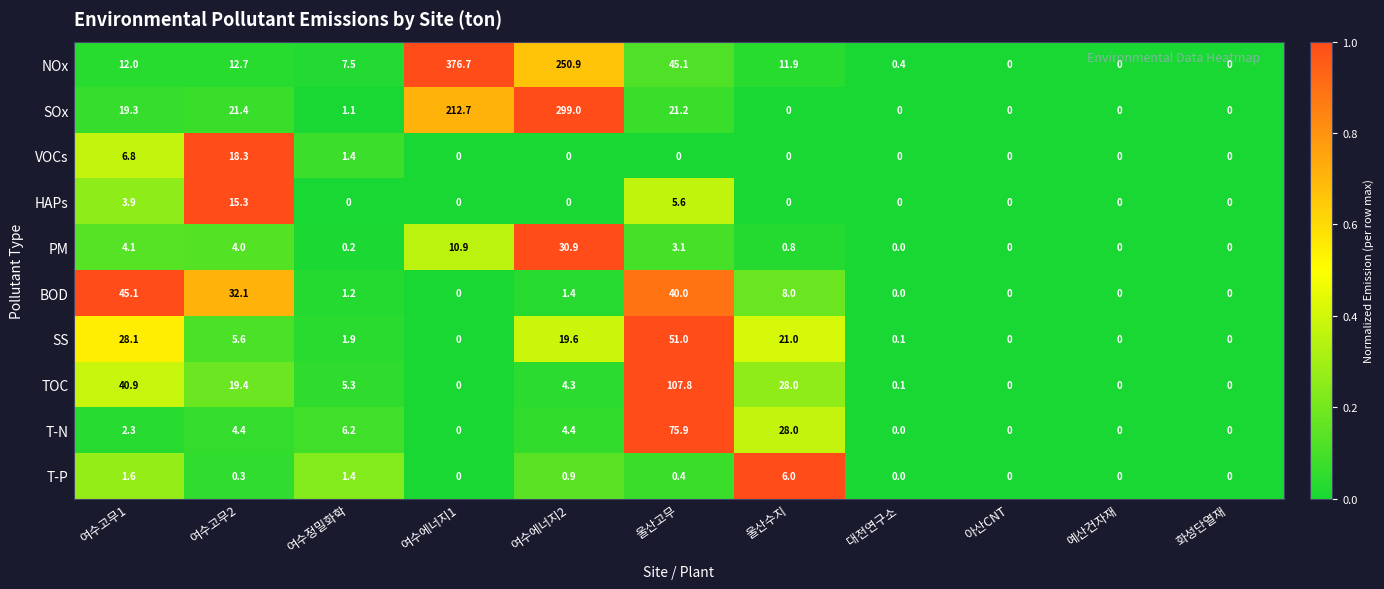

What is the difference between the maximum and second lowest values in the PM series?

30.9